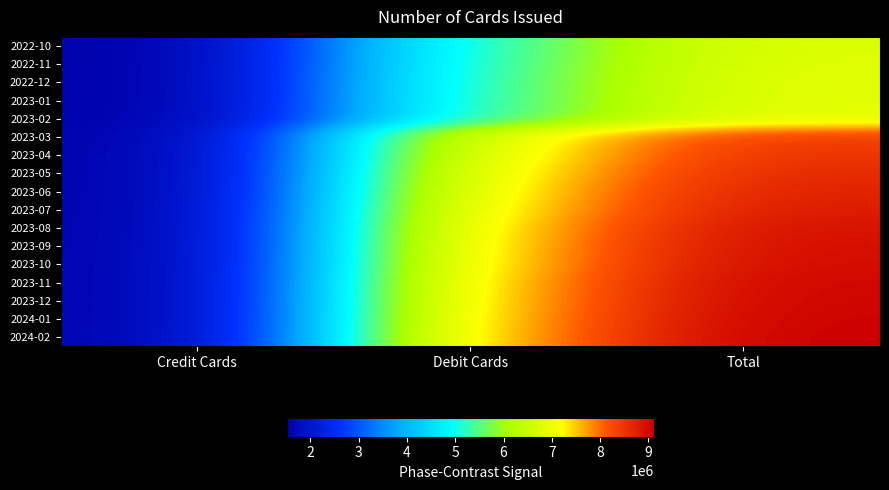

At Debit Cards, list the series in order from largest to smallest.

2024-02, 2024-01, 2023-12, 2023-11, 2023-10, 2023-09, 2023-08, 2023-07, 2023-06, 2023-05, 2023-04, 2023-03, 2023-02, 2023-01, 2022-12, 2022-11, 2022-10